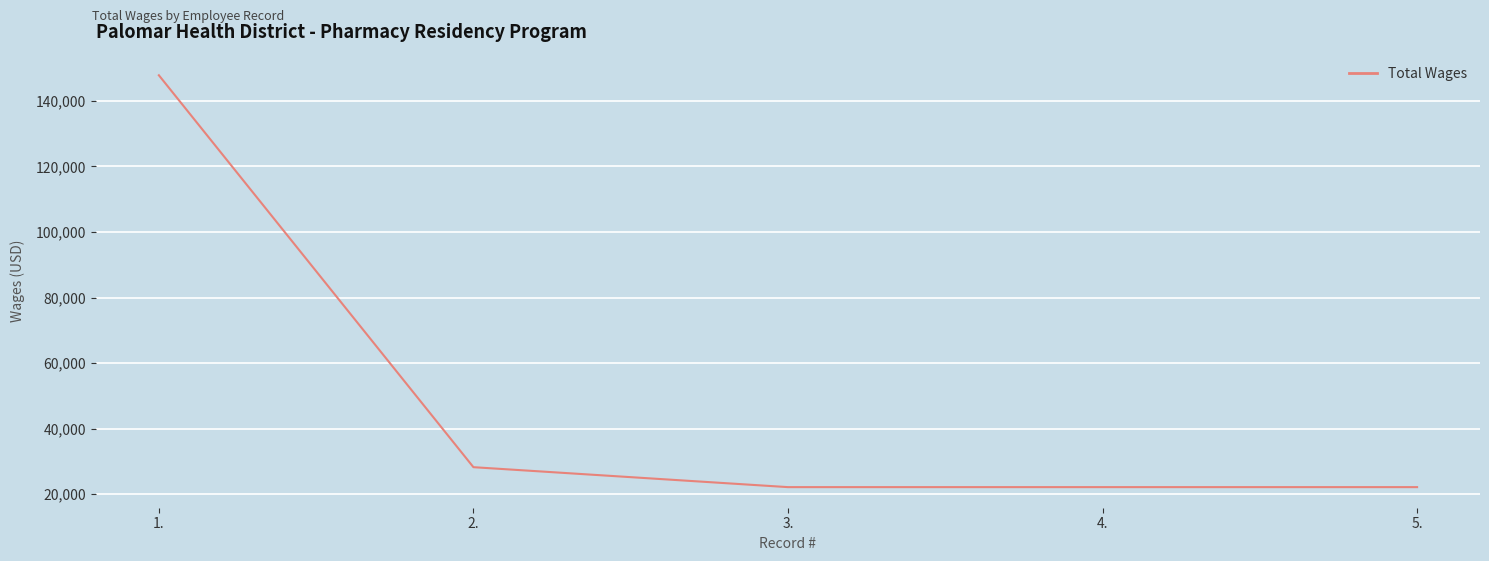

Count the number of data series in this chart.

1